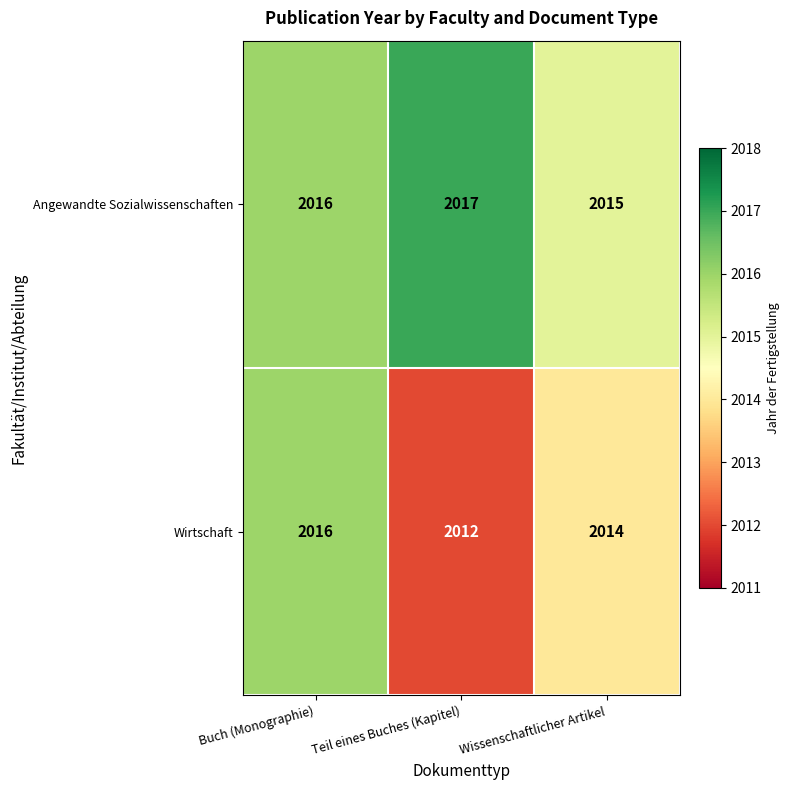

What is the average value of the Angewandte Sozialwissenschaften series?

2016